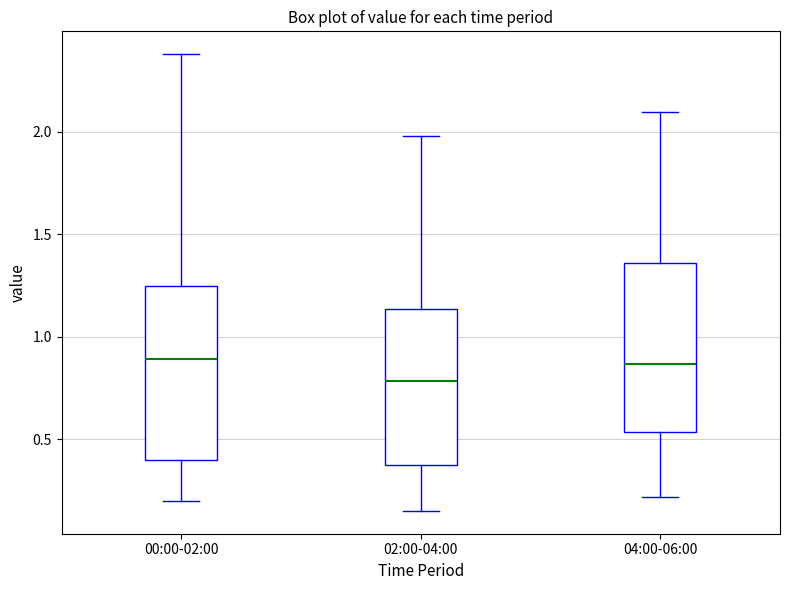

Reading left to right, transcribe this box plot: for each box, give where its median line is, the range the box spans, and where its two whiskers end, as read against the y-axis. The values are not printed on the chart, so give them approximately, as read against the axis.

00:00-02:00: median 0.90, box 0.40 to 1.25, whiskers 0.20 to 2.40
02:00-04:00: median 0.80, box 0.35 to 1.15, whiskers 0.15 to 2.00
04:00-06:00: median 0.85, box 0.55 to 1.35, whiskers 0.20 to 2.10